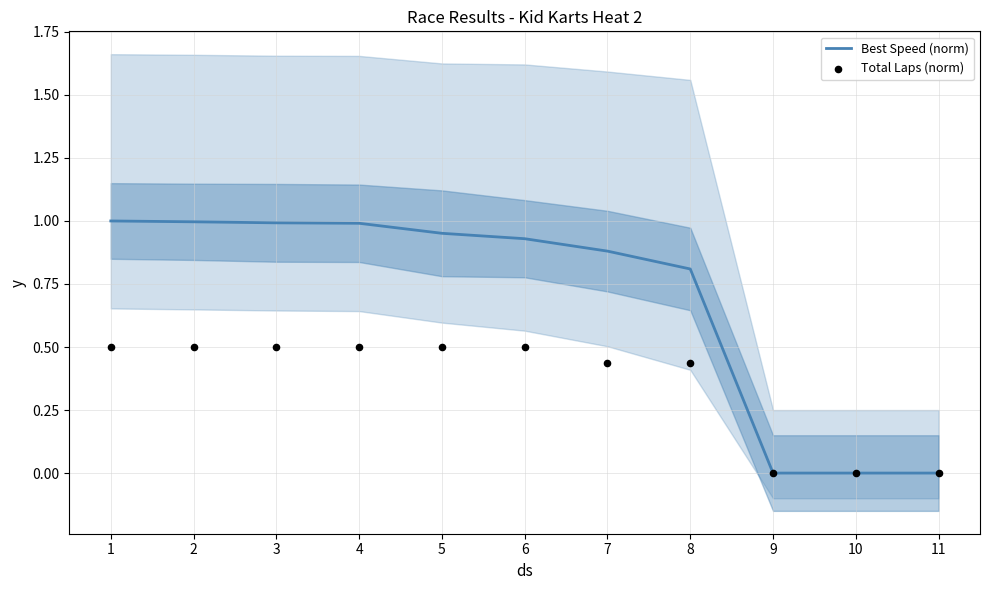

Is the value of Best Speed (norm) at 3 greater than the value of Total Laps (norm) at 6?

Yes